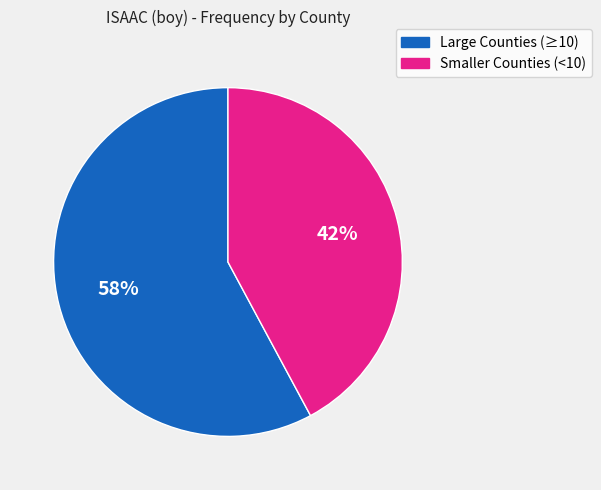

Does any single category account for the majority?

Yes